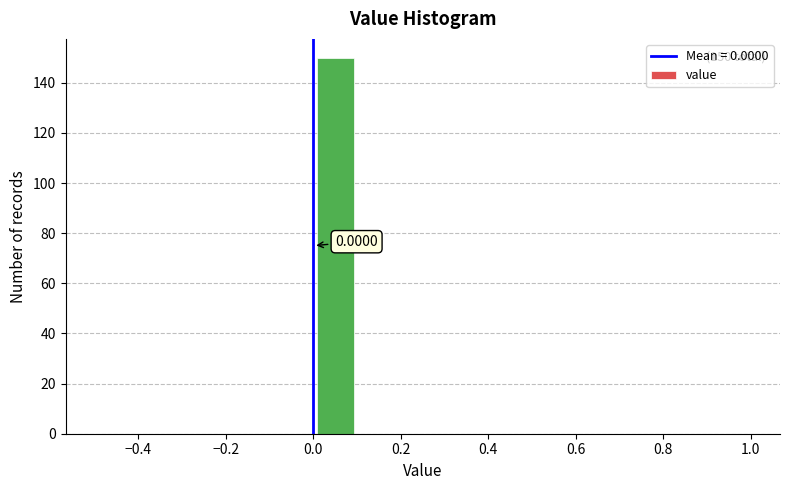

Over which range of the x-axis is the bar tallest?

0.0 to 0.1